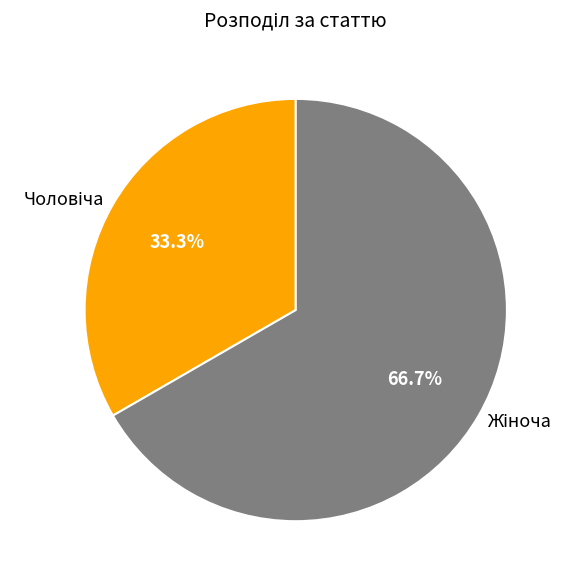

How many segments does this pie chart have?

2